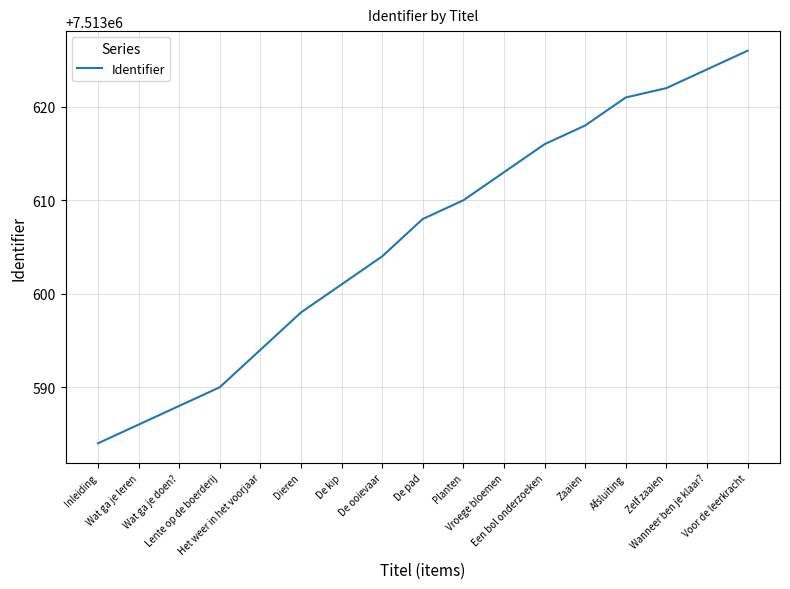

What is the difference between the values at Afsluiting and De kip?

20